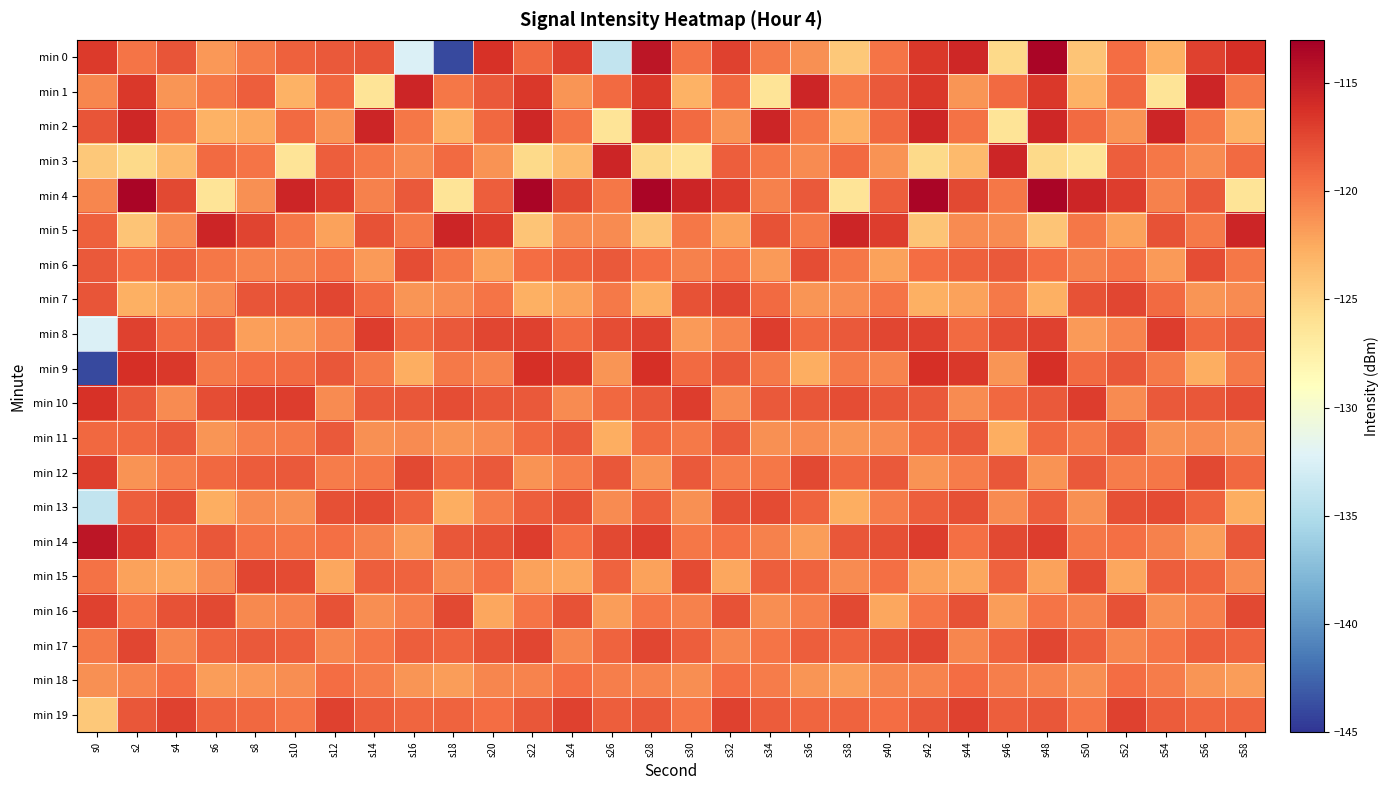

Reading left to right, list all the values displayed in this chart.

min 0: s0=-116.8	s2=-119.9	s4=-118.2	s6=-121.6	s8=-120.1	s10=-118.8	s12=-118.4	s14=-118.2	s16=-132.4	s18=-143.9	s20=-116.3	s22=-119.2	s24=-117.1	s26=-133.9	s28=-114.6	s30=-119.7	s32=-117.2	s34=-120.0	s36=-121.2	s38=-124.3	s40=-119.9	s42=-116.6	s44=-115.7	s46=-125.5	s48=-113.5	s50=-124.0	s52=-119.4	s54=-122.8	s56=-117.2	s58=-116.1
min 1: s0=-120.7	s2=-116.6	s4=-121.5	s6=-119.9	s8=-118.7	s10=-122.9	s12=-119.2	s14=-126.3	s16=-115.6	s18=-119.9	s20=-118.5	s22=-116.6	s24=-121.5	s26=-119.4	s28=-116.6	s30=-122.9	s32=-119.2	s34=-126.3	s36=-115.6	s38=-119.9	s40=-118.5	s42=-116.6	s44=-121.5	s46=-119.4	s48=-116.6	s50=-122.9	s52=-119.2	s54=-126.3	s56=-115.6	s58=-119.9
min 2: s0=-118.1	s2=-115.7	s4=-119.7	s6=-122.9	s8=-122.5	s10=-119.4	s12=-121.3	s14=-115.6	s16=-119.9	s18=-122.9	s20=-119.2	s22=-115.7	s24=-119.7	s26=-126.3	s28=-115.7	s30=-119.4	s32=-121.3	s34=-115.6	s36=-119.9	s38=-122.9	s40=-119.2	s42=-115.7	s44=-119.7	s46=-126.3	s48=-115.7	s50=-119.4	s52=-121.3	s54=-115.6	s56=-119.9	s58=-122.9
min 3: s0=-124.3	s2=-125.5	s4=-123.4	s6=-119.4	s8=-119.8	s10=-126.3	s12=-118.7	s14=-119.9	s16=-121.0	s18=-119.4	s20=-121.3	s22=-125.5	s24=-123.4	s26=-115.6	s28=-125.5	s30=-126.3	s32=-118.7	s34=-119.9	s36=-121.0	s38=-119.4	s40=-121.3	s42=-125.5	s44=-123.4	s46=-115.6	s48=-125.5	s50=-126.3	s52=-118.7	s54=-119.9	s56=-121.0	s58=-119.4
min 4: s0=-120.7	s2=-113.5	s4=-117.6	s6=-126.3	s8=-121.2	s10=-115.6	s12=-116.9	s14=-120.5	s16=-118.4	s18=-126.3	s20=-118.7	s22=-113.5	s24=-117.6	s26=-119.9	s28=-113.5	s30=-115.6	s32=-116.9	s34=-120.5	s36=-118.4	s38=-126.3	s40=-118.7	s42=-113.5	s44=-117.6	s46=-119.9	s48=-113.5	s50=-115.6	s52=-116.9	s54=-120.5	s56=-118.4	s58=-126.3
min 5: s0=-118.8	s2=-124.0	s4=-120.9	s6=-115.6	s8=-117.3	s10=-119.9	s12=-122.1	s14=-118.1	s16=-120.1	s18=-115.6	s20=-116.9	s22=-124.0	s24=-120.9	s26=-121.0	s28=-124.0	s30=-119.9	s32=-122.1	s34=-118.1	s36=-120.1	s38=-115.6	s40=-116.9	s42=-124.0	s44=-120.9	s46=-121.0	s48=-124.0	s50=-119.9	s52=-122.1	s54=-118.1	s56=-120.1	s58=-115.6
min 6: s0=-118.4	s2=-119.4	s4=-118.8	s6=-119.9	s8=-120.6	s10=-120.5	s12=-119.8	s14=-121.7	s16=-117.8	s18=-119.9	s20=-122.1	s22=-119.4	s24=-118.8	s26=-118.4	s28=-119.4	s30=-120.5	s32=-119.8	s34=-121.7	s36=-117.8	s38=-119.9	s40=-122.1	s42=-119.4	s44=-118.8	s46=-118.4	s48=-119.4	s50=-120.5	s52=-119.8	s54=-121.7	s56=-117.8	s58=-119.9
min 7: s0=-118.2	s2=-122.8	s4=-122.1	s6=-121.0	s8=-118.2	s10=-118.1	s12=-117.4	s14=-119.3	s16=-121.5	s18=-121.0	s20=-119.8	s22=-122.8	s24=-122.1	s26=-120.1	s28=-122.8	s30=-118.1	s32=-117.4	s34=-119.3	s36=-121.5	s38=-121.0	s40=-119.8	s42=-122.8	s44=-122.1	s46=-120.1	s48=-122.8	s50=-118.1	s52=-117.4	s54=-119.3	s56=-121.5	s58=-121.0
min 8: s0=-132.4	s2=-117.2	s4=-119.3	s6=-118.4	s8=-121.9	s10=-121.7	s12=-120.6	s14=-116.9	s16=-119.2	s18=-118.4	s20=-117.4	s22=-117.2	s24=-119.3	s26=-117.8	s28=-117.2	s30=-121.7	s32=-120.6	s34=-116.9	s36=-119.2	s38=-118.4	s40=-117.4	s42=-117.2	s44=-119.3	s46=-117.8	s48=-117.2	s50=-121.7	s52=-120.6	s54=-116.9	s56=-119.2	s58=-118.4
min 9: s0=-143.9	s2=-116.1	s4=-116.7	s6=-120.1	s8=-119.5	s10=-119.3	s12=-118.3	s14=-120.1	s16=-122.7	s18=-120.1	s20=-120.6	s22=-116.1	s24=-116.7	s26=-121.5	s28=-116.1	s30=-119.3	s32=-118.3	s34=-120.1	s36=-122.7	s38=-120.1	s40=-120.6	s42=-116.1	s44=-116.7	s46=-121.5	s48=-116.1	s50=-119.3	s52=-118.3	s54=-120.1	s56=-122.7	s58=-120.1
min 10: s0=-116.3	s2=-118.5	s4=-121.0	s6=-117.8	s8=-117.1	s10=-116.9	s12=-121.0	s14=-118.4	s16=-118.3	s18=-117.8	s20=-118.3	s22=-118.5	s24=-121.0	s26=-119.2	s28=-118.5	s30=-116.9	s32=-121.0	s34=-118.4	s36=-118.3	s38=-117.8	s40=-118.3	s42=-118.5	s44=-121.0	s46=-119.2	s48=-118.5	s50=-116.9	s52=-121.0	s54=-118.4	s56=-118.3	s58=-117.8
min 11: s0=-119.2	s2=-119.2	s4=-118.5	s6=-121.5	s8=-120.3	s10=-120.1	s12=-118.5	s14=-121.2	s16=-120.9	s18=-121.5	s20=-121.0	s22=-119.2	s24=-118.5	s26=-122.7	s28=-119.2	s30=-120.1	s32=-118.5	s34=-121.2	s36=-120.9	s38=-121.5	s40=-121.0	s42=-119.2	s44=-118.5	s46=-122.7	s48=-119.2	s50=-120.1	s52=-118.5	s54=-121.2	s56=-120.9	s58=-121.5
min 12: s0=-117.1	s2=-121.3	s4=-120.2	s6=-119.2	s8=-118.6	s10=-118.4	s12=-120.2	s14=-119.9	s16=-117.6	s18=-119.2	s20=-118.5	s22=-121.3	s24=-120.2	s26=-118.3	s28=-121.3	s30=-118.4	s32=-120.2	s34=-119.9	s36=-117.6	s38=-119.2	s40=-118.5	s42=-121.3	s44=-120.2	s46=-118.3	s48=-121.3	s50=-118.4	s52=-120.2	s54=-119.9	s56=-117.6	s58=-119.2
min 13: s0=-133.9	s2=-118.7	s4=-117.9	s6=-122.7	s8=-121.0	s10=-121.2	s12=-117.9	s14=-117.7	s16=-119.0	s18=-122.7	s20=-120.2	s22=-118.7	s24=-117.9	s26=-120.9	s28=-118.7	s30=-121.2	s32=-117.9	s34=-117.7	s36=-119.0	s38=-122.7	s40=-120.2	s42=-118.7	s44=-117.9	s46=-120.9	s48=-118.7	s50=-121.2	s52=-117.9	s54=-117.7	s56=-119.0	s58=-122.7
min 14: s0=-114.6	s2=-116.9	s4=-119.6	s6=-118.3	s8=-119.7	s10=-119.9	s12=-119.6	s14=-120.4	s16=-121.8	s18=-118.3	s20=-117.9	s22=-116.9	s24=-119.6	s26=-117.6	s28=-116.9	s30=-119.9	s32=-119.6	s34=-120.4	s36=-121.8	s38=-118.3	s40=-117.9	s42=-116.9	s44=-119.6	s46=-117.6	s48=-116.9	s50=-119.9	s52=-119.6	s54=-120.4	s56=-121.8	s58=-118.3
min 15: s0=-119.7	s2=-122.1	s4=-122.3	s6=-120.9	s8=-117.5	s10=-117.7	s12=-122.3	s14=-118.7	s16=-118.9	s18=-120.9	s20=-119.6	s22=-122.1	s24=-122.3	s26=-119.0	s28=-122.1	s30=-117.7	s32=-122.3	s34=-118.7	s36=-118.9	s38=-120.9	s40=-119.6	s42=-122.1	s44=-122.3	s46=-119.0	s48=-122.1	s50=-117.7	s52=-122.3	s54=-118.7	s56=-118.9	s58=-120.9
min 16: s0=-117.2	s2=-119.8	s4=-118.1	s6=-117.6	s8=-120.8	s10=-120.4	s12=-118.1	s14=-121.1	s16=-120.3	s18=-117.6	s20=-122.3	s22=-119.8	s24=-118.1	s26=-121.8	s28=-119.8	s30=-120.4	s32=-118.1	s34=-121.1	s36=-120.3	s38=-117.6	s40=-122.3	s42=-119.8	s44=-118.1	s46=-121.8	s48=-119.8	s50=-120.4	s52=-118.1	s54=-121.1	s56=-120.3	s58=-117.6
min 17: s0=-120.0	s2=-117.4	s4=-120.7	s6=-119.0	s8=-118.4	s10=-118.7	s12=-120.7	s14=-119.8	s16=-118.7	s18=-119.0	s20=-118.1	s22=-117.4	s24=-120.7	s26=-118.9	s28=-117.4	s30=-118.7	s32=-120.7	s34=-119.8	s36=-118.7	s38=-119.0	s40=-118.1	s42=-117.4	s44=-120.7	s46=-118.9	s48=-117.4	s50=-118.7	s52=-120.7	s54=-119.8	s56=-118.7	s58=-119.0
min 18: s0=-121.2	s2=-120.6	s4=-119.4	s6=-121.8	s8=-121.6	s10=-121.1	s12=-119.4	s14=-120.2	s16=-121.5	s18=-121.8	s20=-120.7	s22=-120.6	s24=-119.4	s26=-120.3	s28=-120.6	s30=-121.1	s32=-119.4	s34=-120.2	s36=-121.5	s38=-121.8	s40=-120.7	s42=-120.6	s44=-119.4	s46=-120.3	s48=-120.6	s50=-121.1	s52=-119.4	s54=-120.2	s56=-121.5	s58=-121.8
min 19: s0=-124.3	s2=-118.3	s4=-117.2	s6=-118.9	s8=-119.2	s10=-119.8	s12=-117.2	s14=-118.6	s16=-119.1	s18=-118.9	s20=-119.4	s22=-118.3	s24=-117.2	s26=-118.7	s28=-118.3	s30=-119.8	s32=-117.2	s34=-118.6	s36=-119.1	s38=-118.9	s40=-119.4	s42=-118.3	s44=-117.2	s46=-118.7	s48=-118.3	s50=-119.8	s52=-117.2	s54=-118.6	s56=-119.1	s58=-118.9